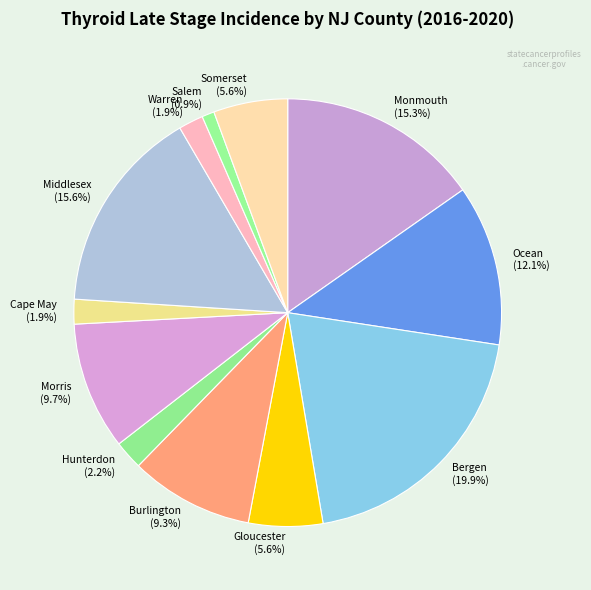

Which has a higher value, Ocean or Salem?

Ocean